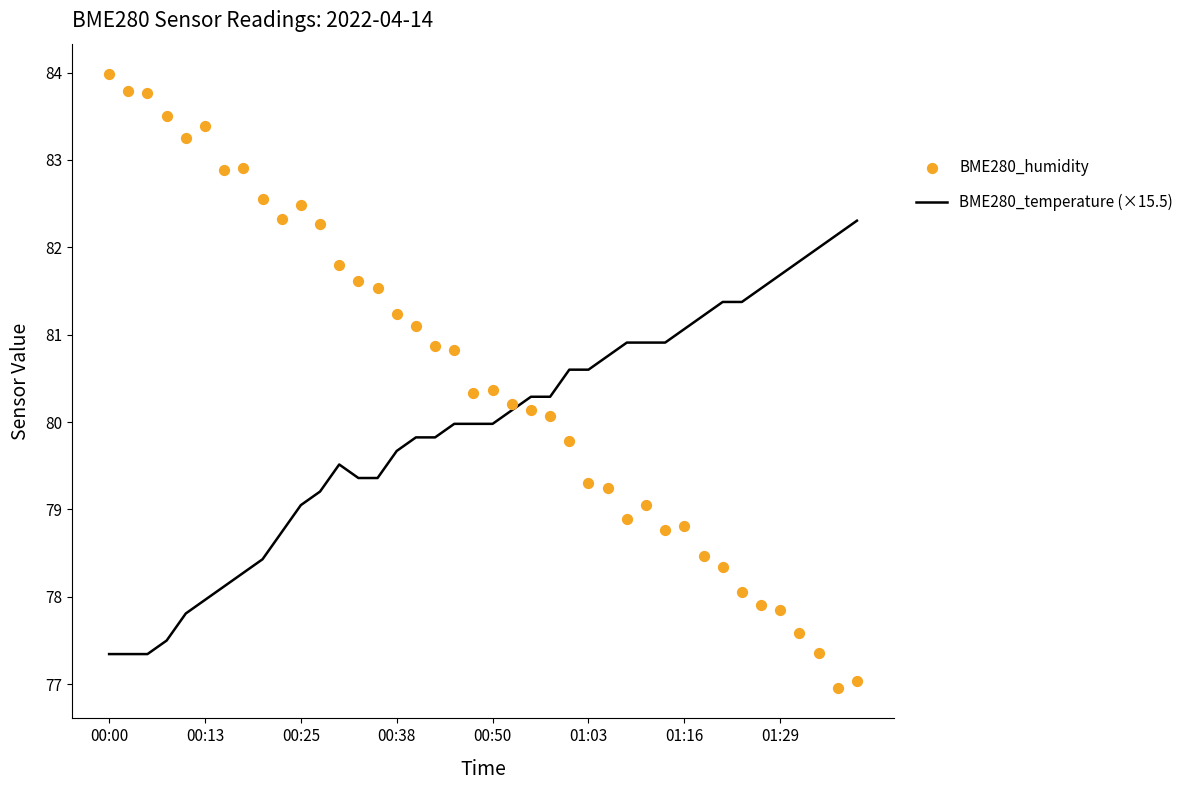

Which series contains the highest Y value?

BME280_humidity